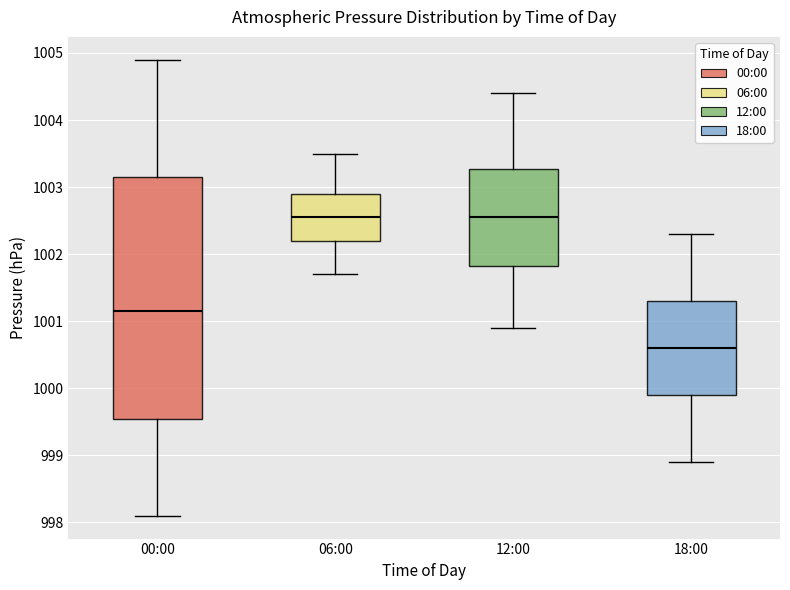

Reading left to right, transcribe this box plot: for each box, give where its median line is, the range the box spans, and where its two whiskers end, as read against the y-axis. The values are not printed on the chart, so give them approximately, as read against the axis.

00:00: median 1001.2, box 999.6 to 1003.2, whiskers 998.1 to 1004.9
06:00: median 1002.6, box 1002.2 to 1002.9, whiskers 1001.7 to 1003.5
12:00: median 1002.6, box 1001.8 to 1003.3, whiskers 1000.9 to 1004.4
18:00: median 1000.6, box 999.9 to 1001.3, whiskers 998.9 to 1002.3